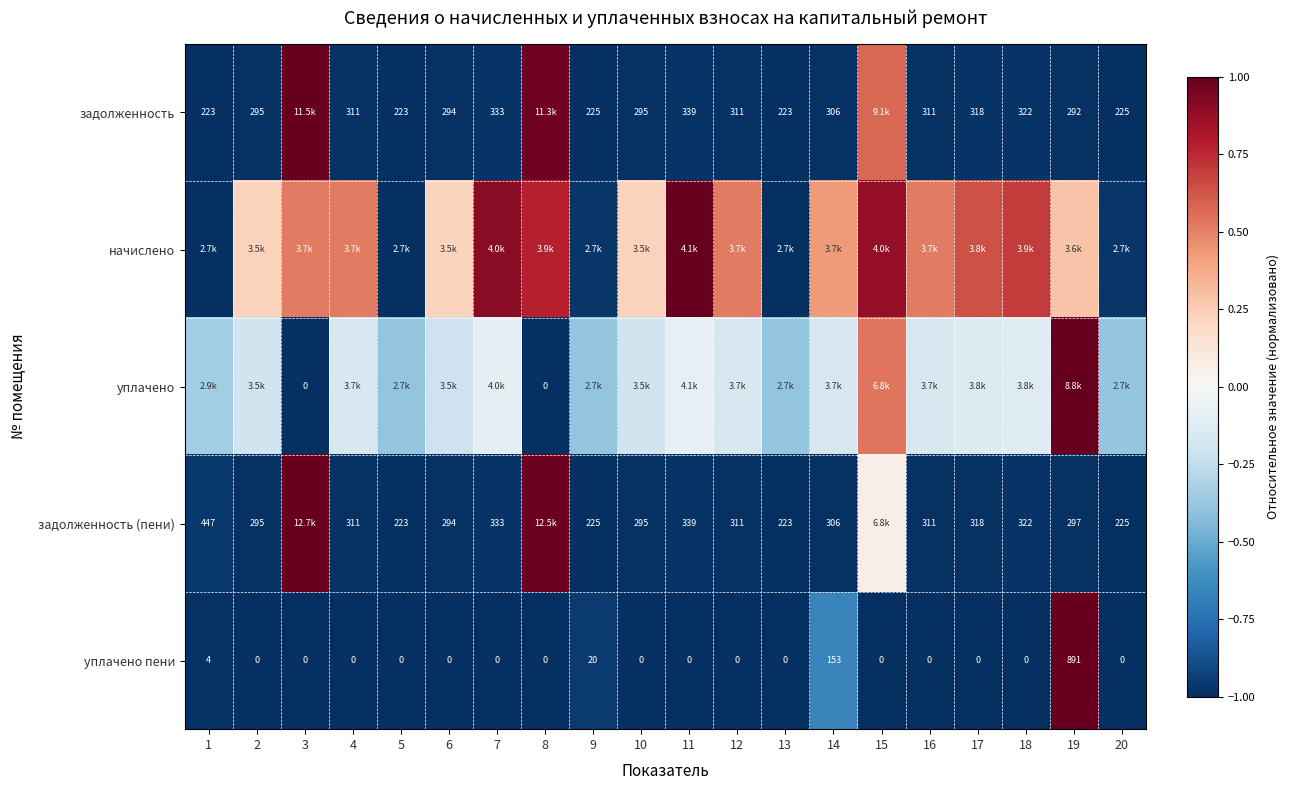

Between 1 and 14, which is larger?

14